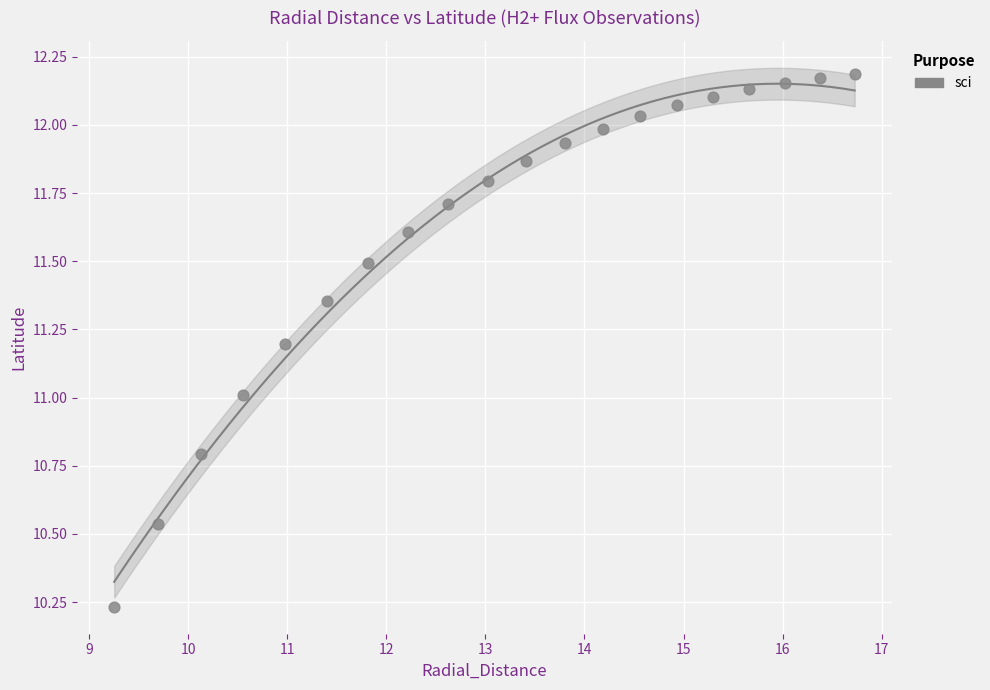

What is the range of X values (max minus min)?

7.5